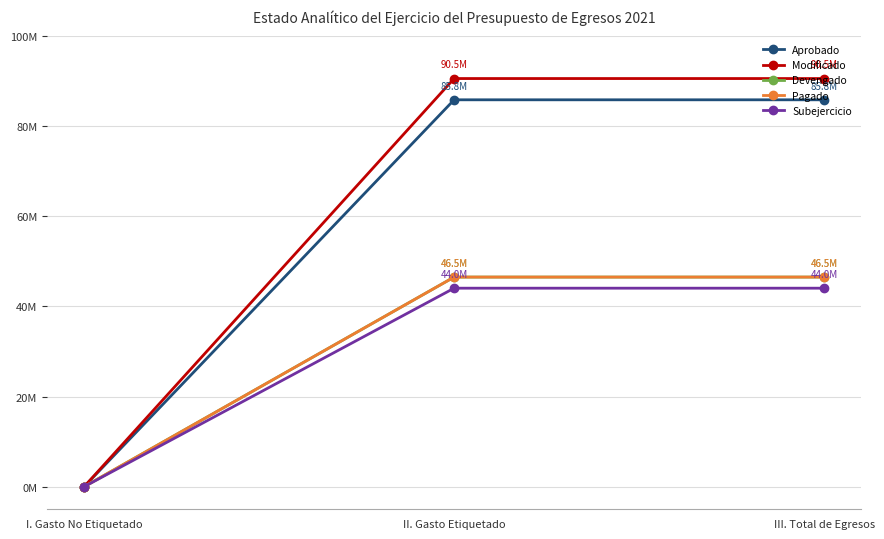

At which category does the chart reach its minimum across all series?

I. Gasto No Etiquetado